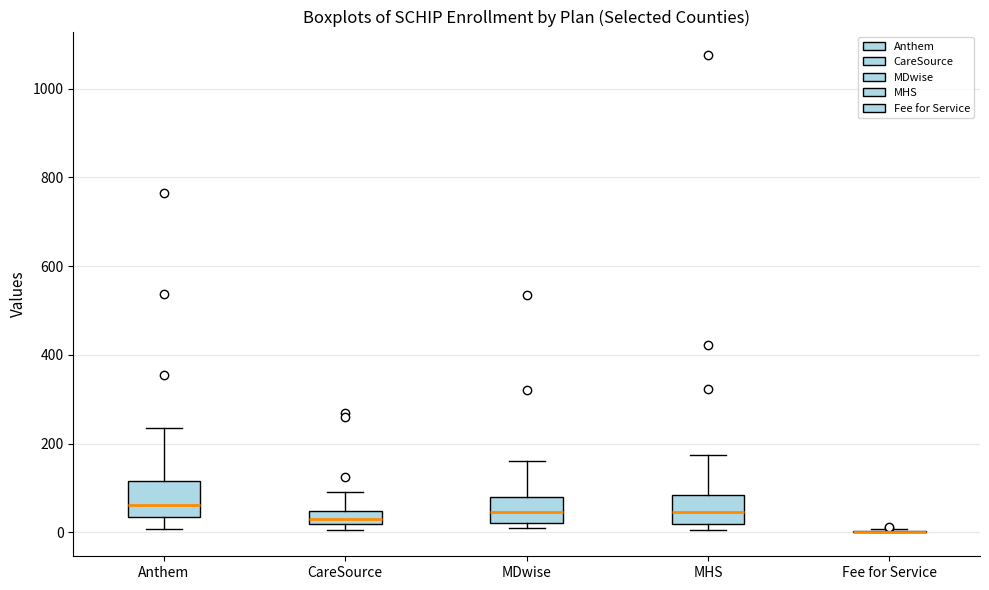

Where is the lower edge of the box for MHS on the y-axis? The values are not printed on the chart, so give them approximately, as read against the axis.

20